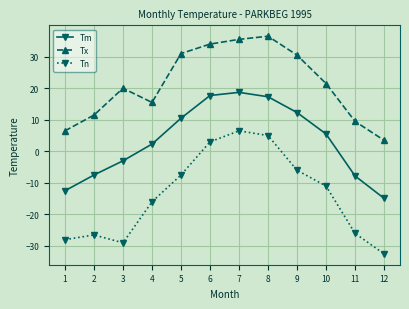

At which category is the sum across all series the highest?

7